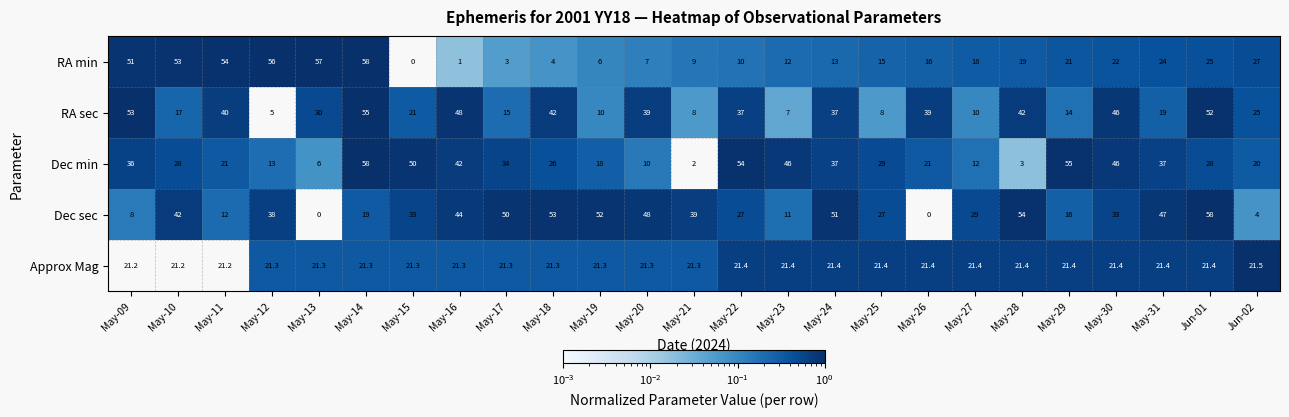

What is the maximum value for Dec min?

58.0